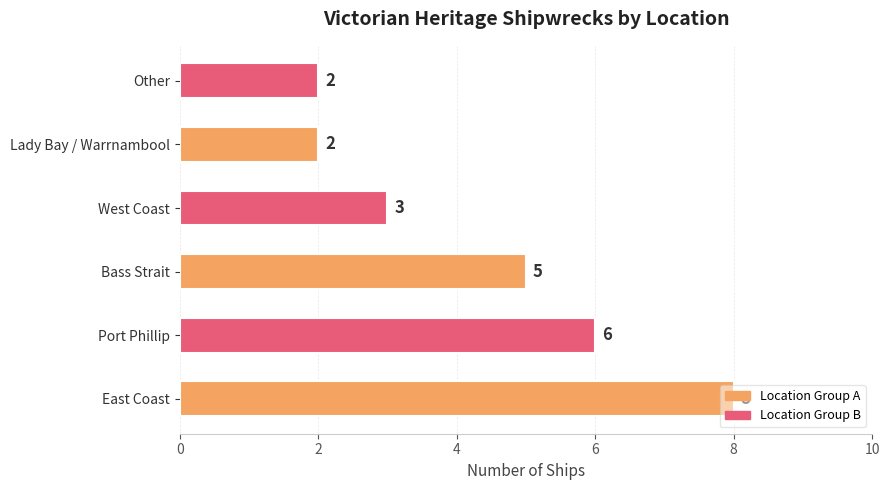

Approximately how many times larger is the value at Port Phillip compared to East Coast?

0.8